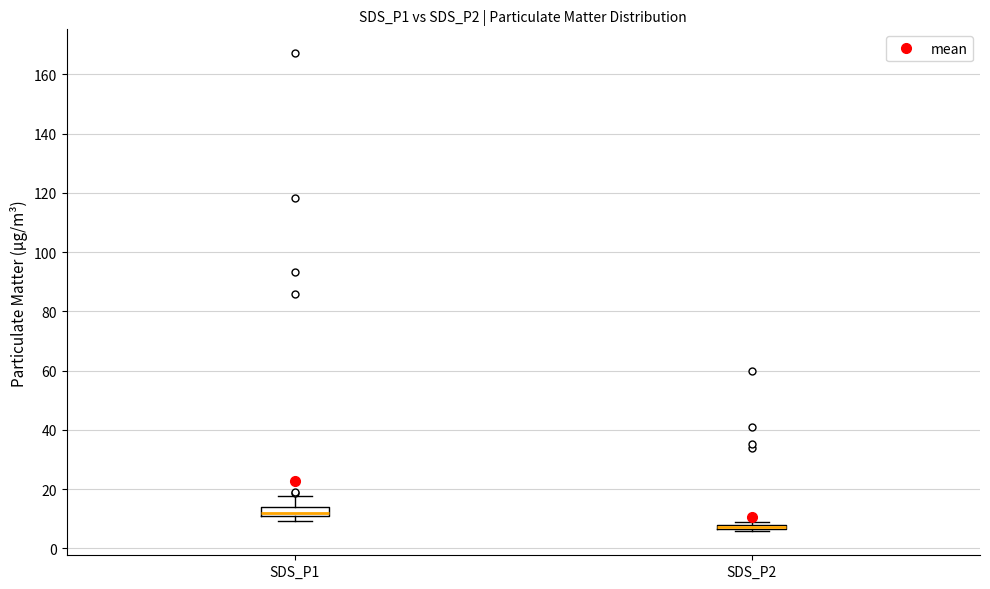

Where does the median line of the box for SDS_P1 sit on the y-axis? The values are not printed on the chart, so give them approximately, as read against the axis.

12